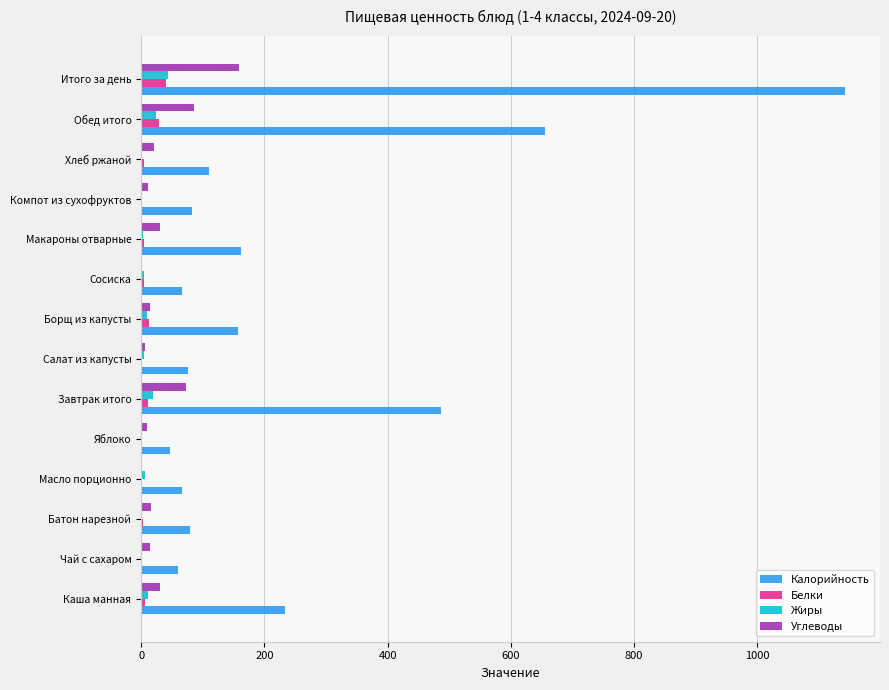

The Калорийность series shows 655 at Обед итого. True or false?

True